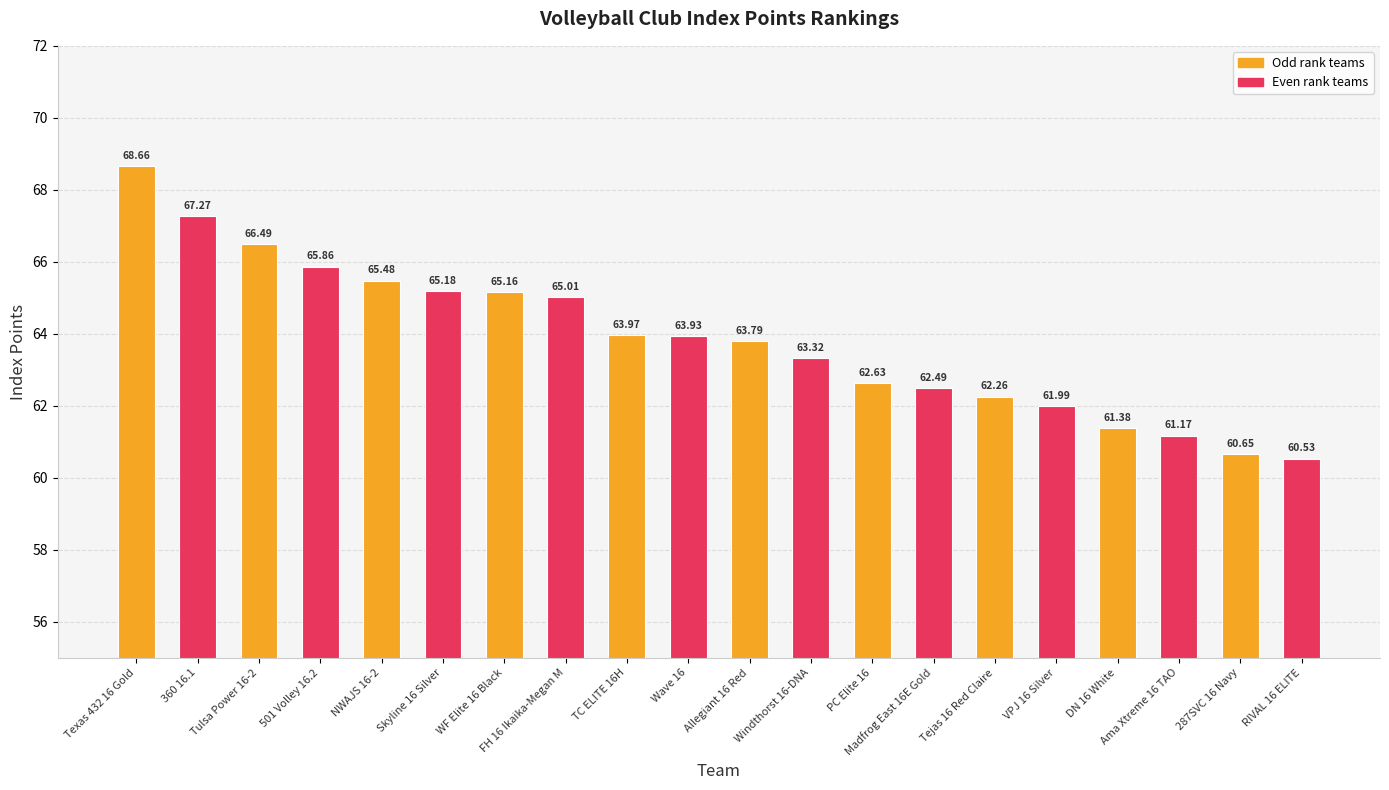

What is the label of the 15th bar from the left?

Tejas 16 Red Claire